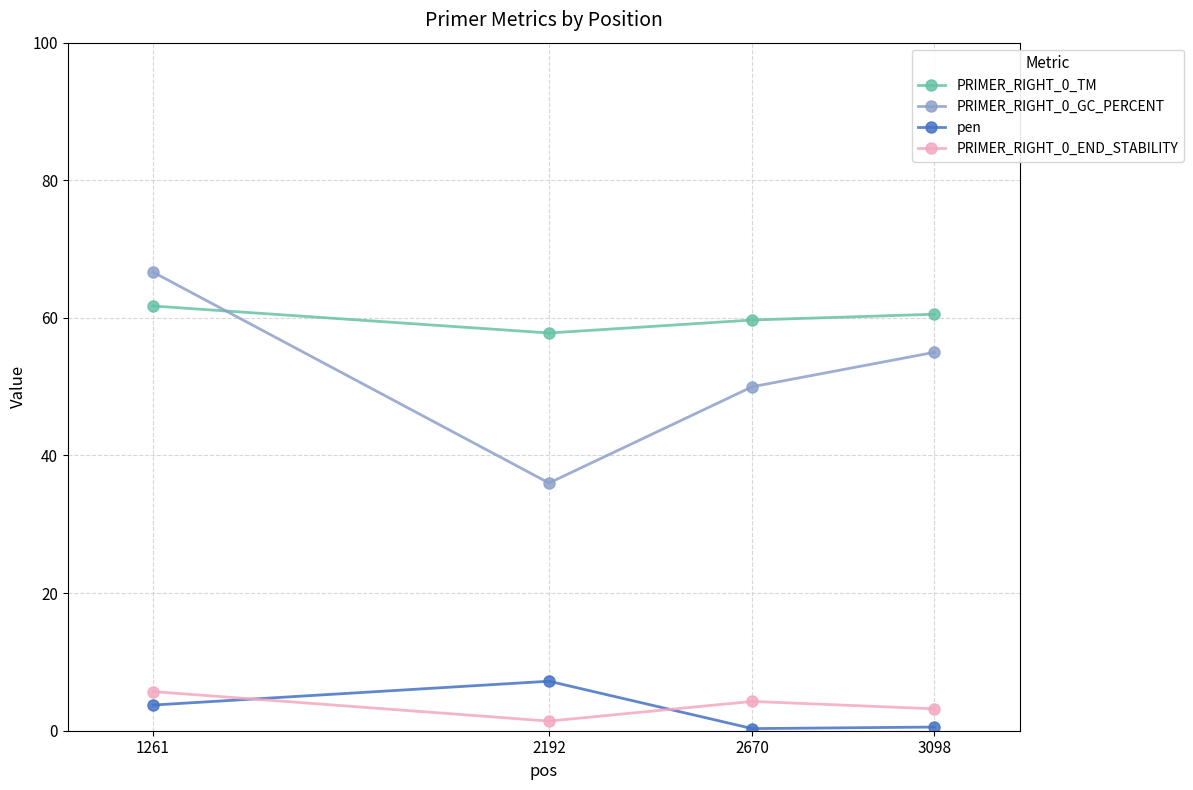

Count the number of data series in this chart.

4